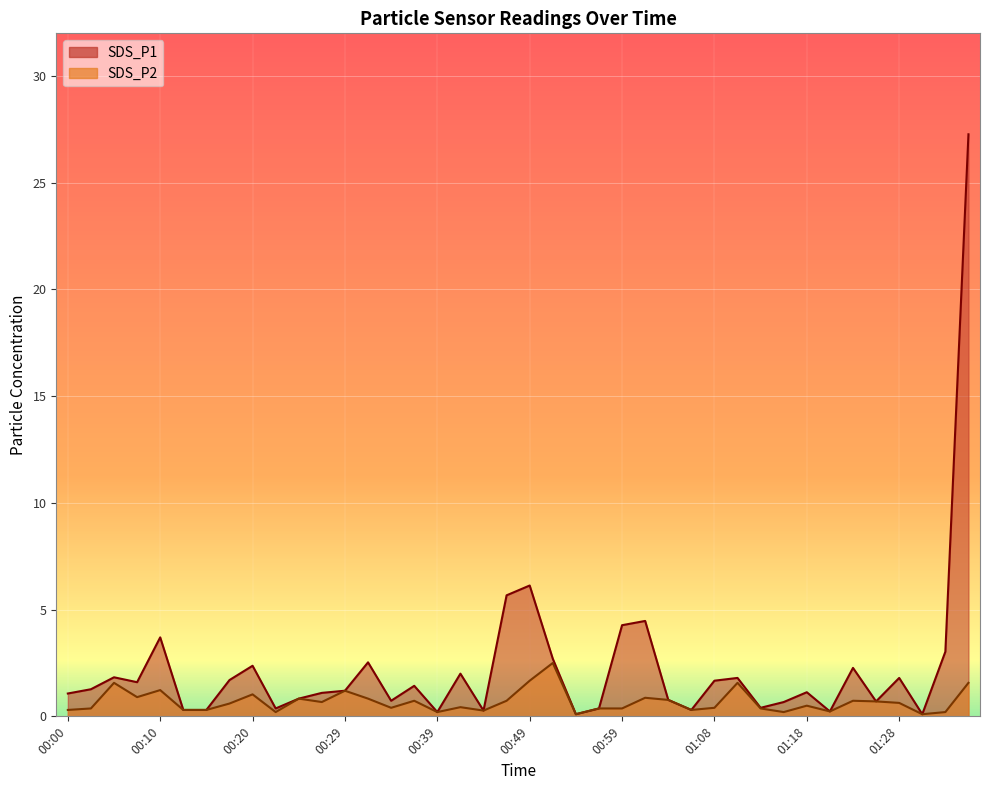

Between 00:59 and 00:44, which is larger?

00:59